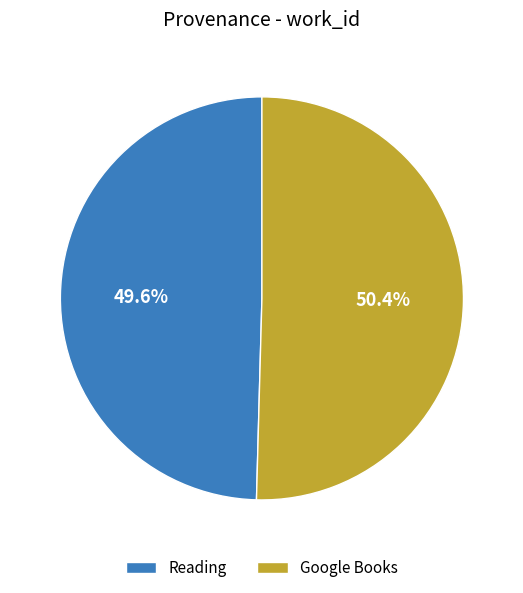

Is the sum of Reading and Google Books greater than half?

Yes